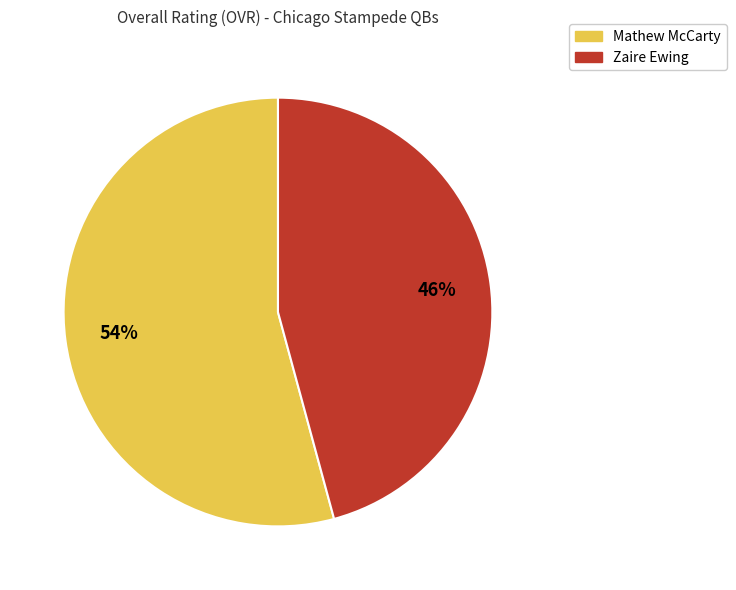

Count the number of slices in the pie.

2